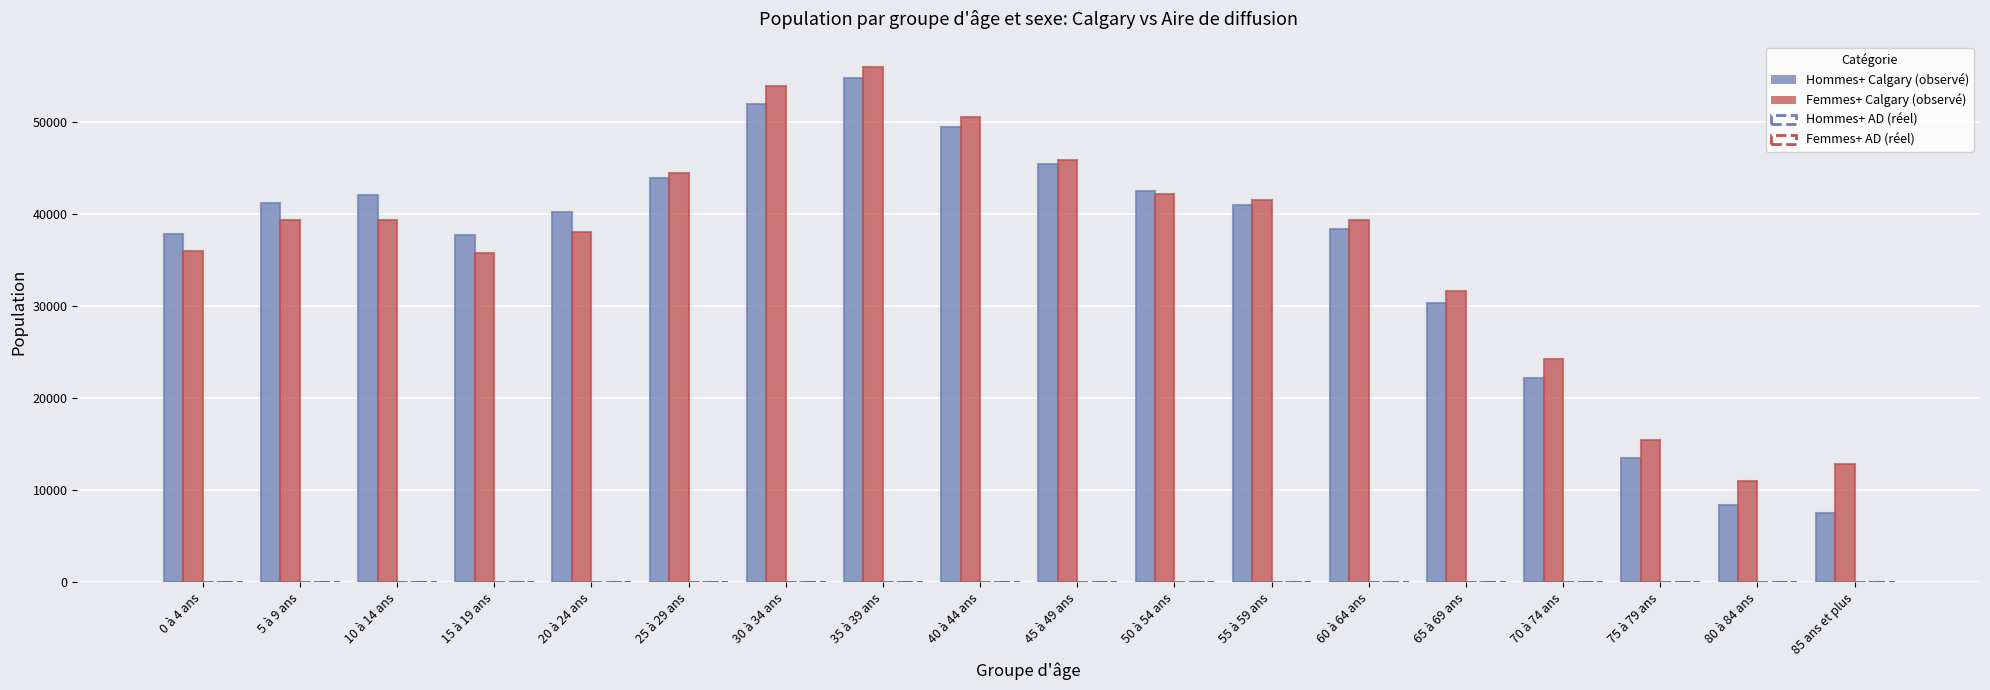

True or false: Femmes+ (Calgary) has a value of 59061 at 55 à 59 ans.

False